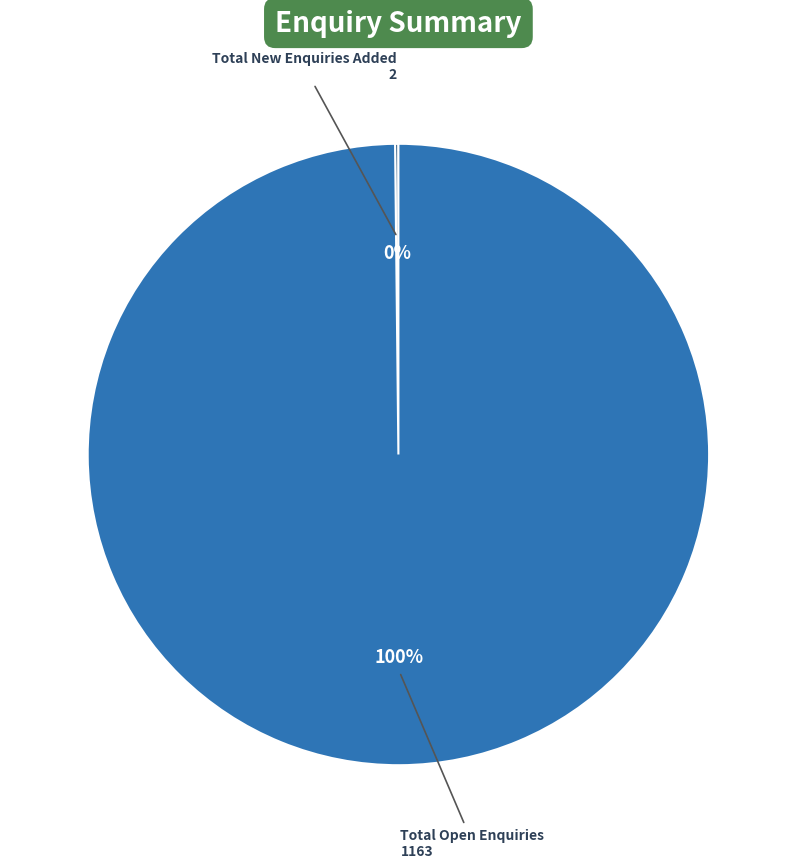

Is there any slice that represents more than half of the pie?

Yes